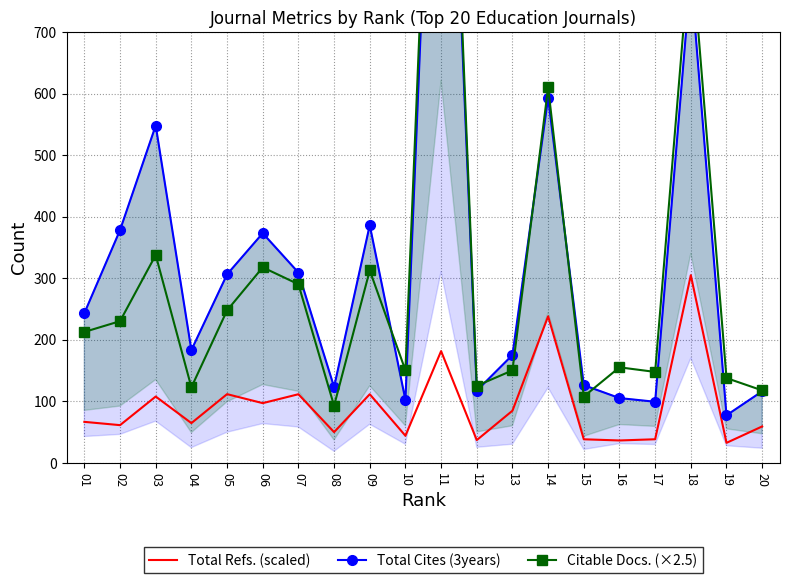

In Total Refs. (scaled), how many points are higher than both neighbors (excluding endpoints)?

7